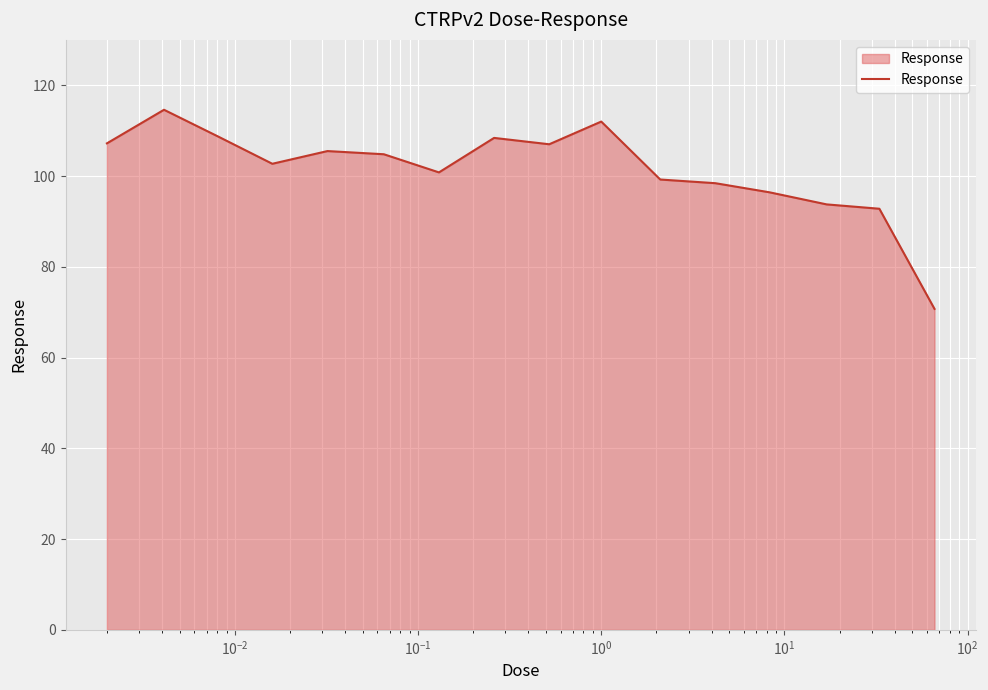

What is the minimum value shown in the chart?

70.7